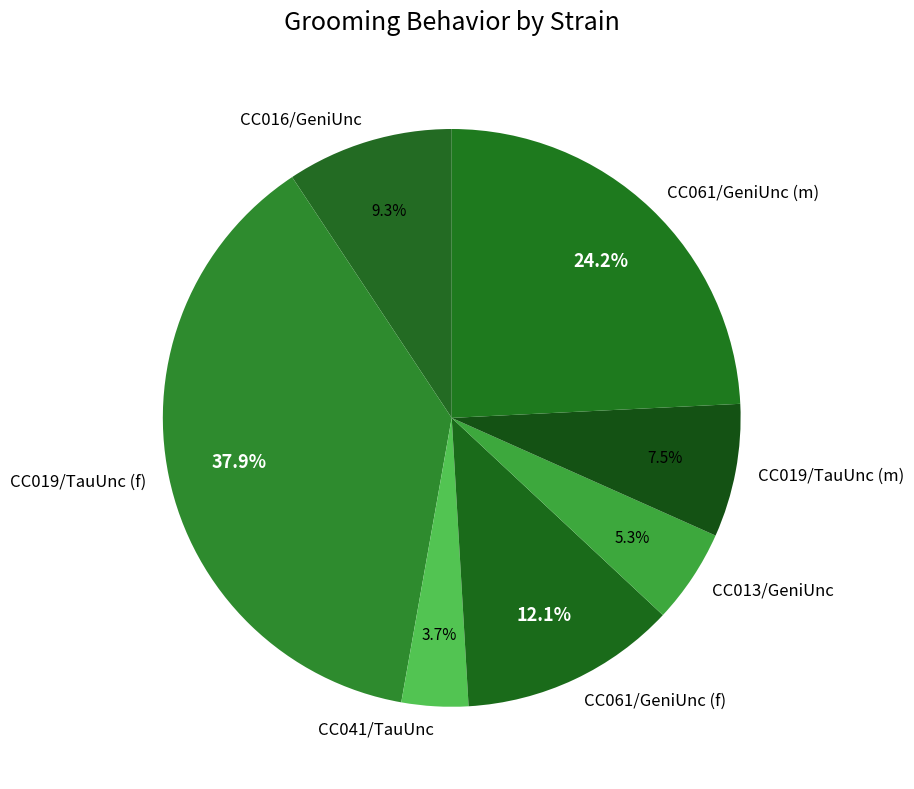

To the nearest percent, what is the combined percentage of CC061/GeniUnc (m) and CC041/TauUnc?

28%